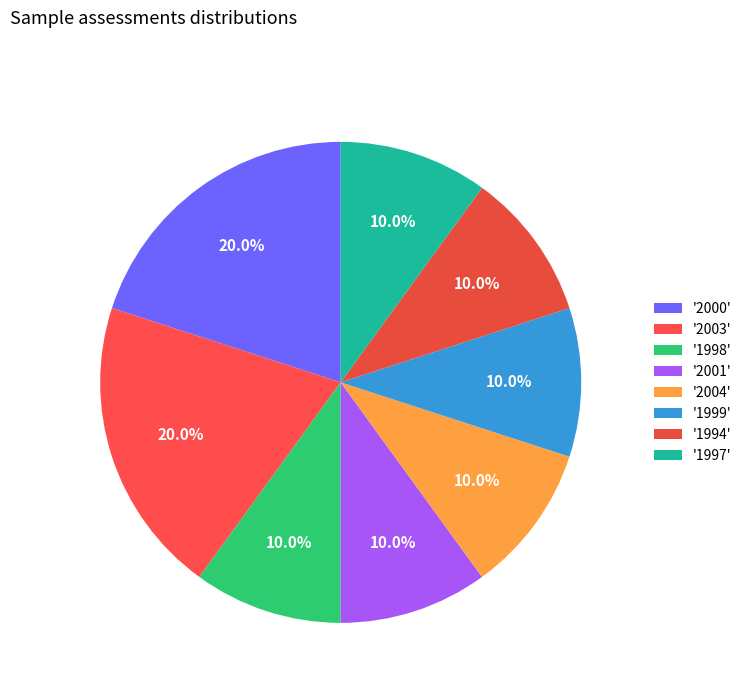

How many segments does this pie chart have?

8